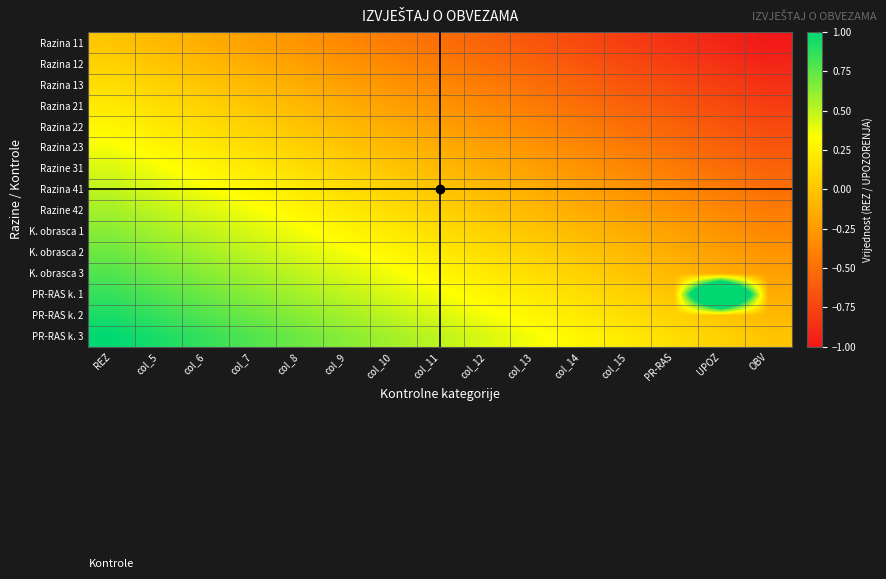

At how many categories does at least one series exceed 0?

14